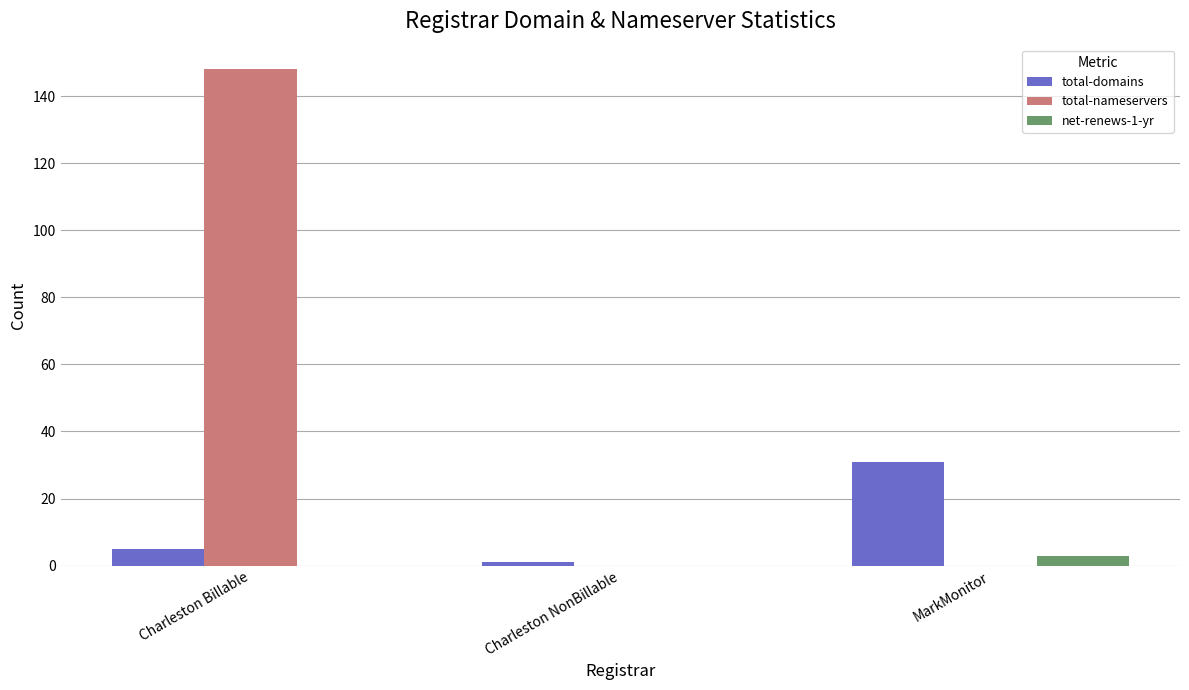

Reading left to right, extract all data points from this chart.

total-domains: Charleston Billable=5	Charleston NonBillable=1	MarkMonitor=31
total-nameservers: Charleston Billable=148	Charleston NonBillable=0	MarkMonitor=0
net-renews-1-yr: Charleston Billable=0	Charleston NonBillable=0	MarkMonitor=3